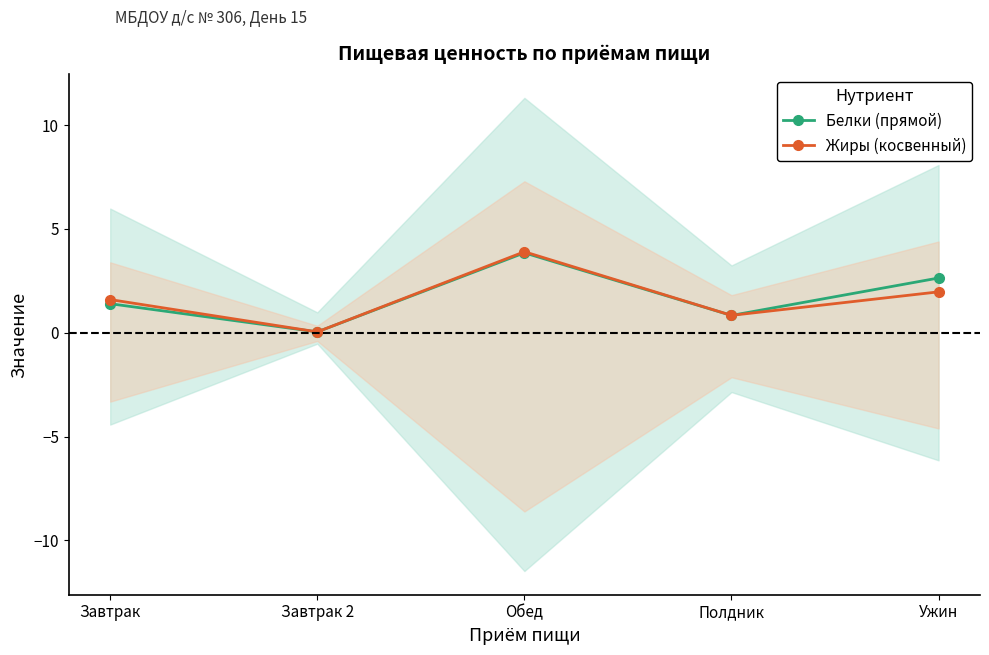

What are all the series names shown in the legend?

Белки (прямой), Жиры (косвенный)